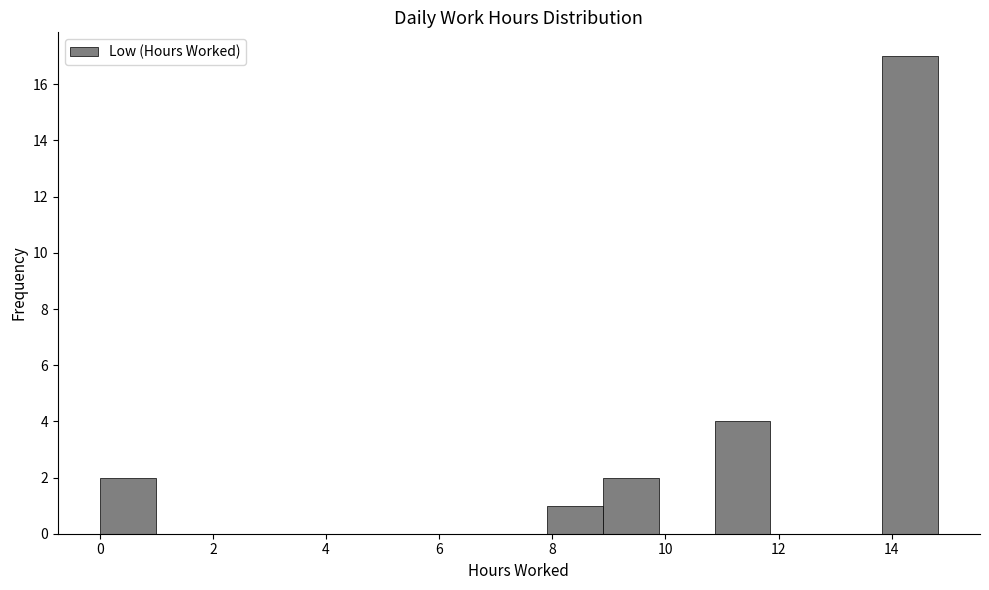

Which range on the x-axis has the tallest bar?

13.8 to 14.8